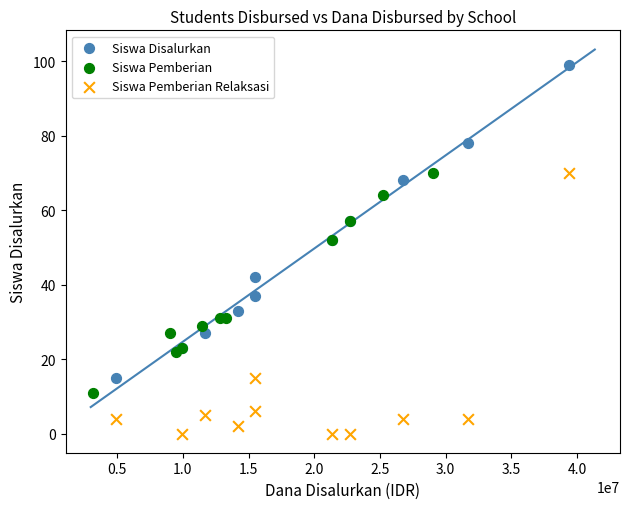

Which series reaches the maximum Y coordinate?

Siswa Disalurkan